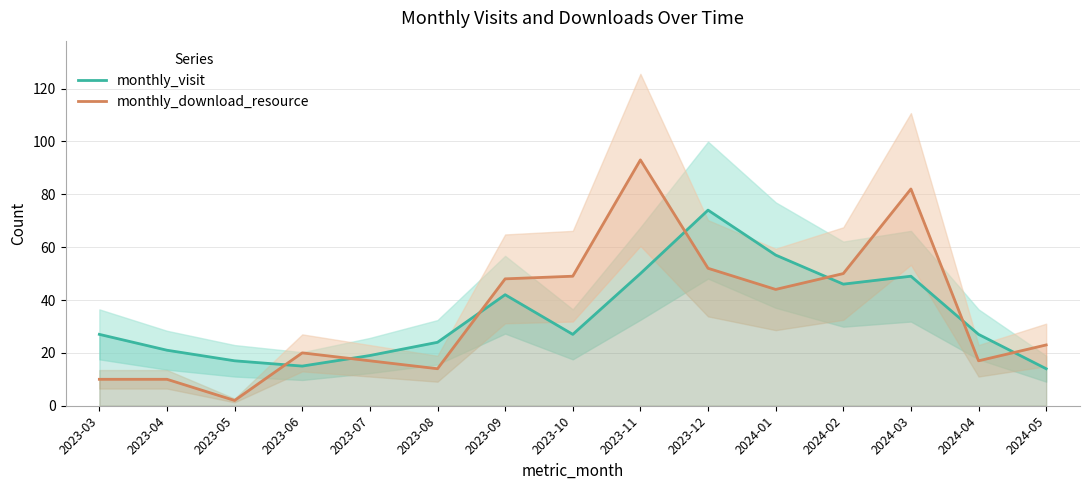

What position from the left is 2024-03?

13